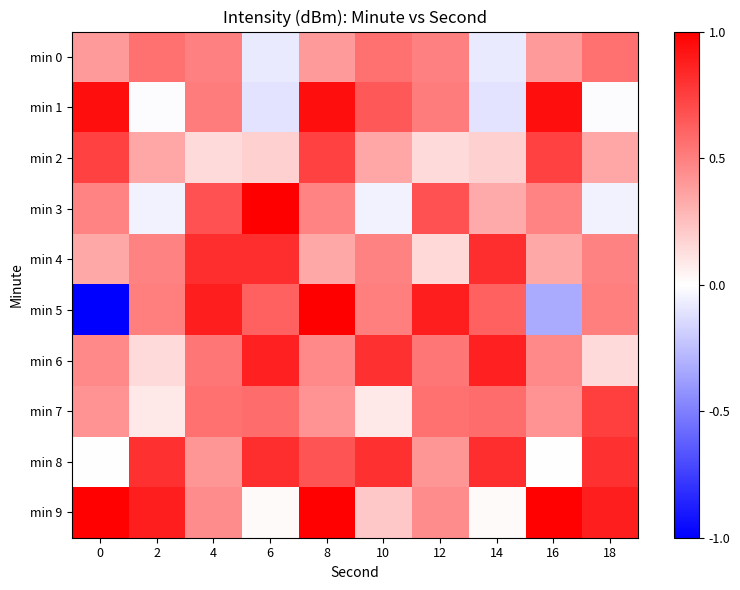

Rank the series at 18 from lowest to highest value.

min 3, min 1, min 6, min 2, min 4, min 5, min 0, min 7, min 8, min 9